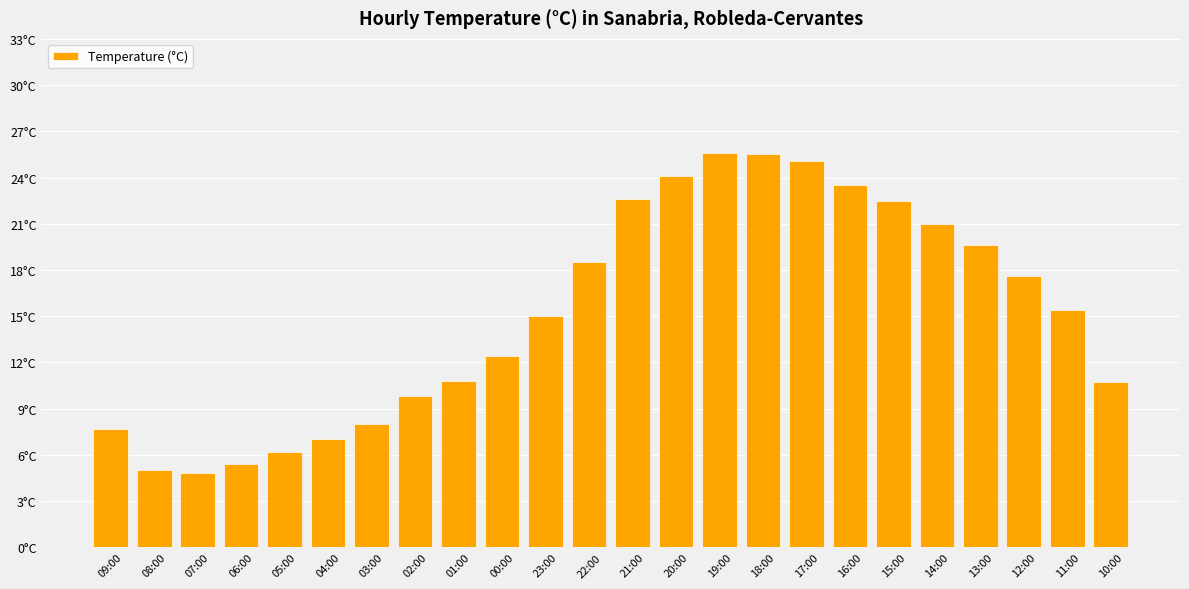

What is the greatest value displayed?

25.6